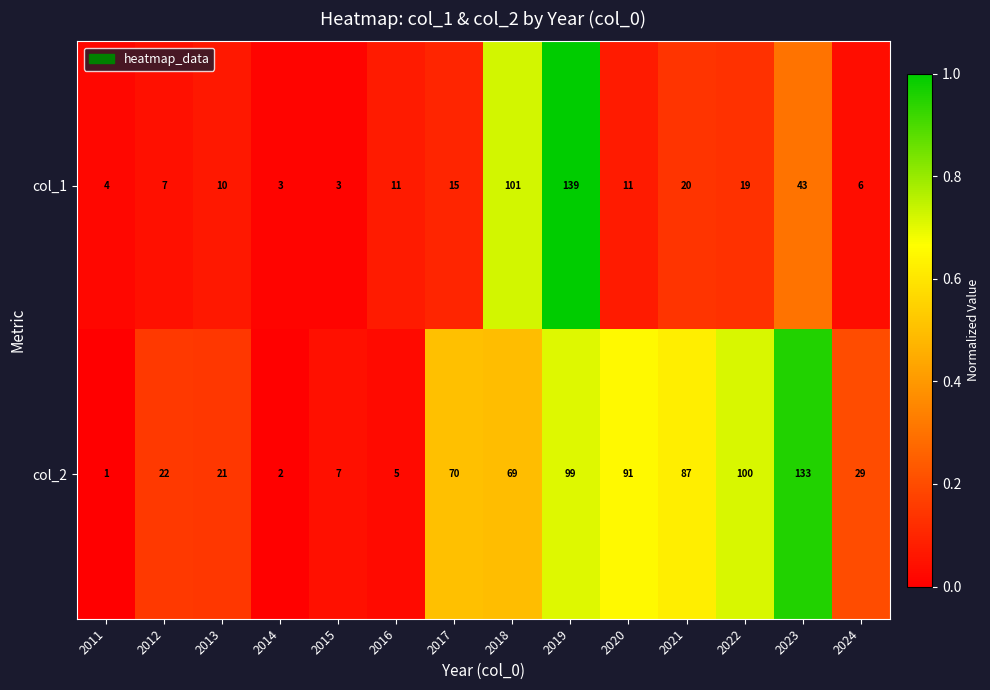

What is the highest value of the col_2 series?

133